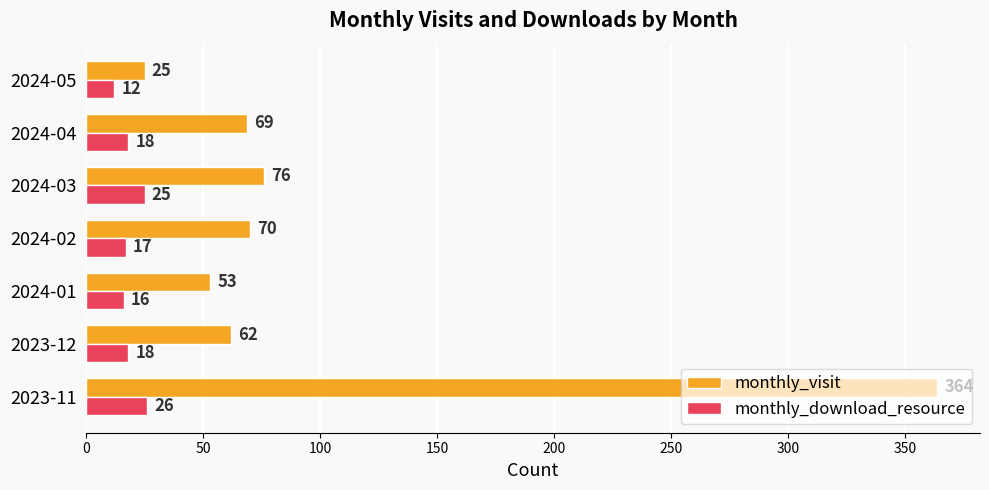

What is the difference between the maximum and minimum values in the monthly_download_resource series?

14